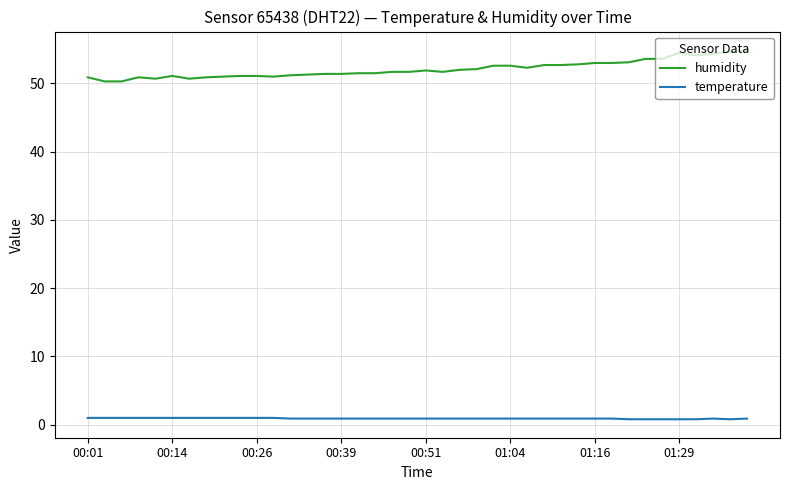

Which series has the widest spread of values?

humidity